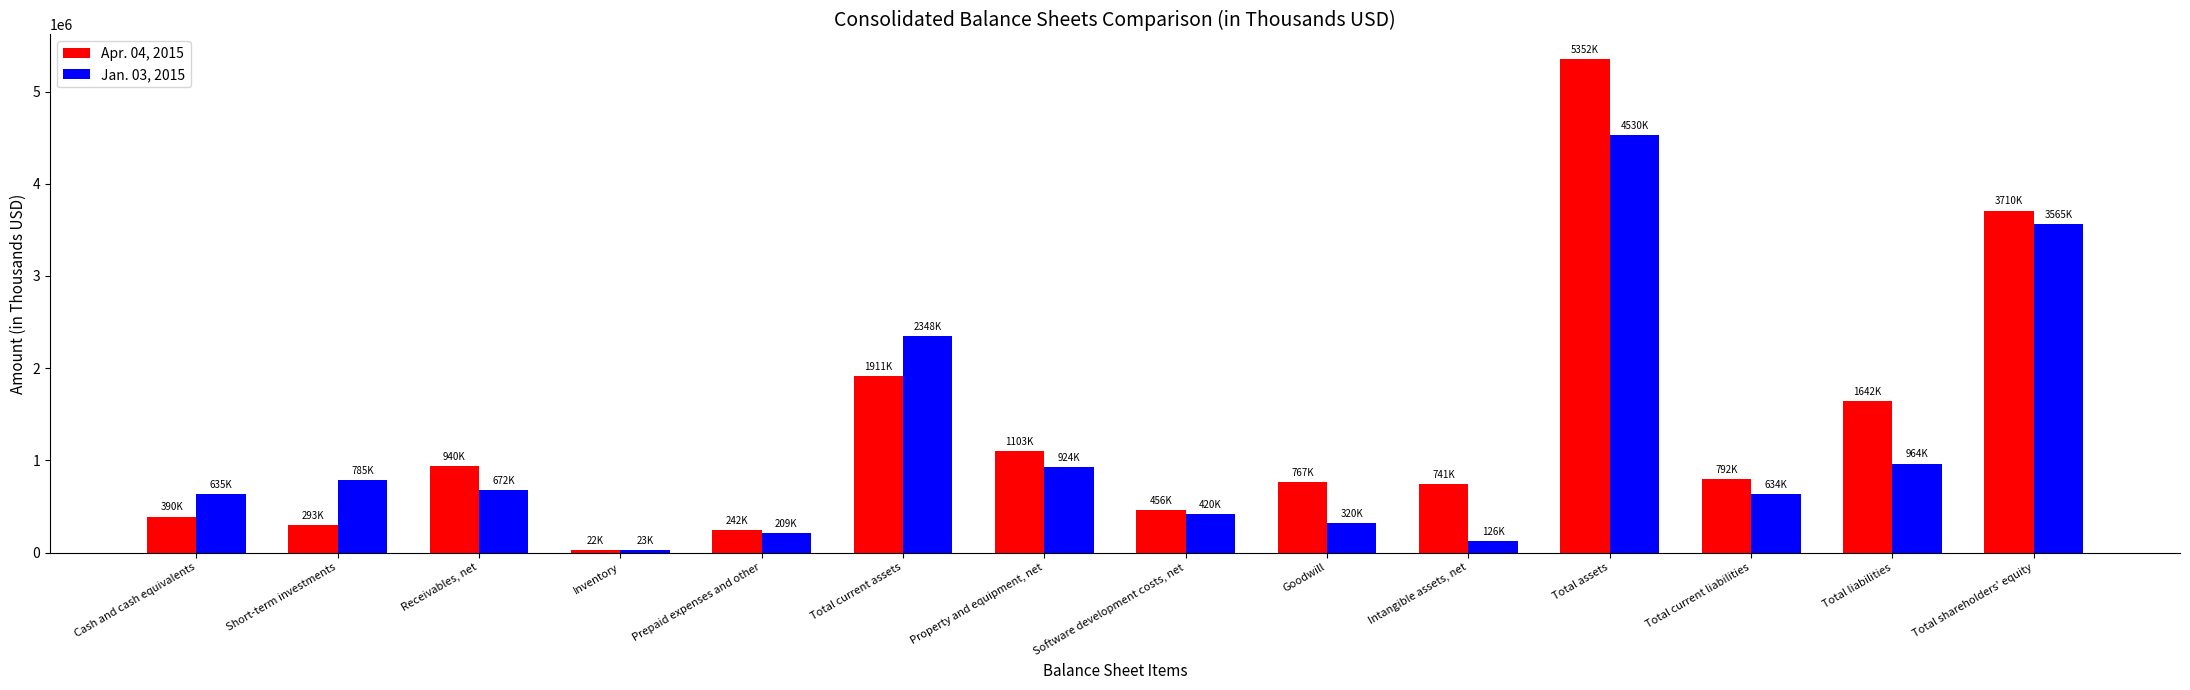

Where does the Apr. 04, 2015 series first go above 792299?

Receivables, net